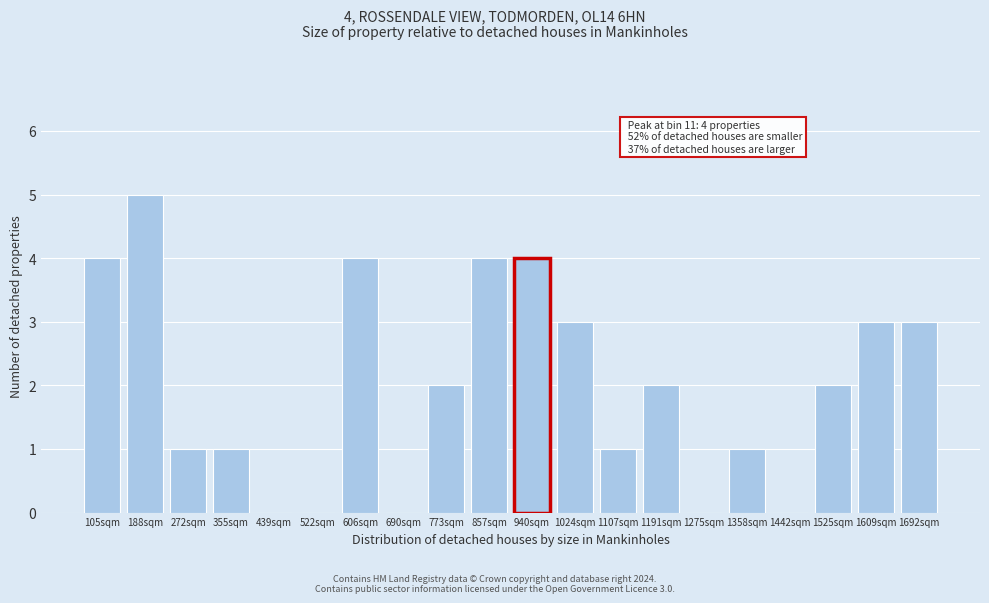

Reading left to right, what are all the values shown in this chart?

105sqm=4	188sqm=5	272sqm=1	355sqm=1	439sqm=0	522sqm=0	606sqm=4	690sqm=0	773sqm=2	857sqm=4	940sqm=4	1024sqm=3	1107sqm=1	1191sqm=2	1275sqm=0	1358sqm=1	1442sqm=0	1525sqm=2	1609sqm=3	1692sqm=3